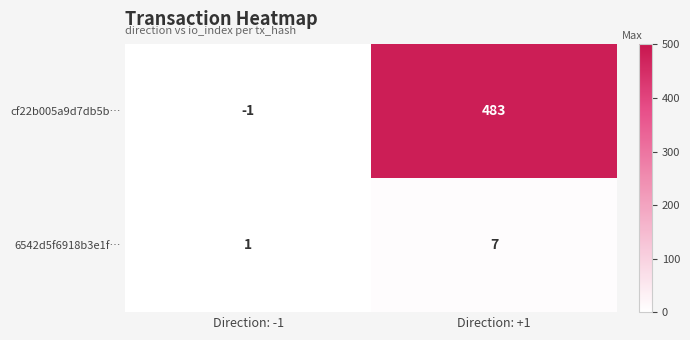

How many negative values does the cf22b005a9d7db5b… series have?

1